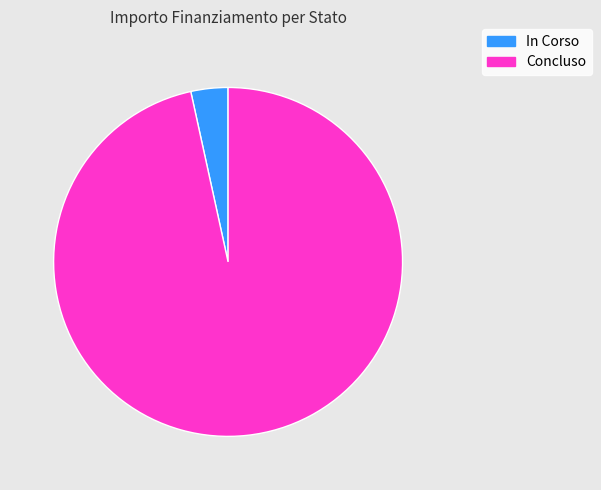

Combined, do Concluso and In Corso account for over 50%?

Yes